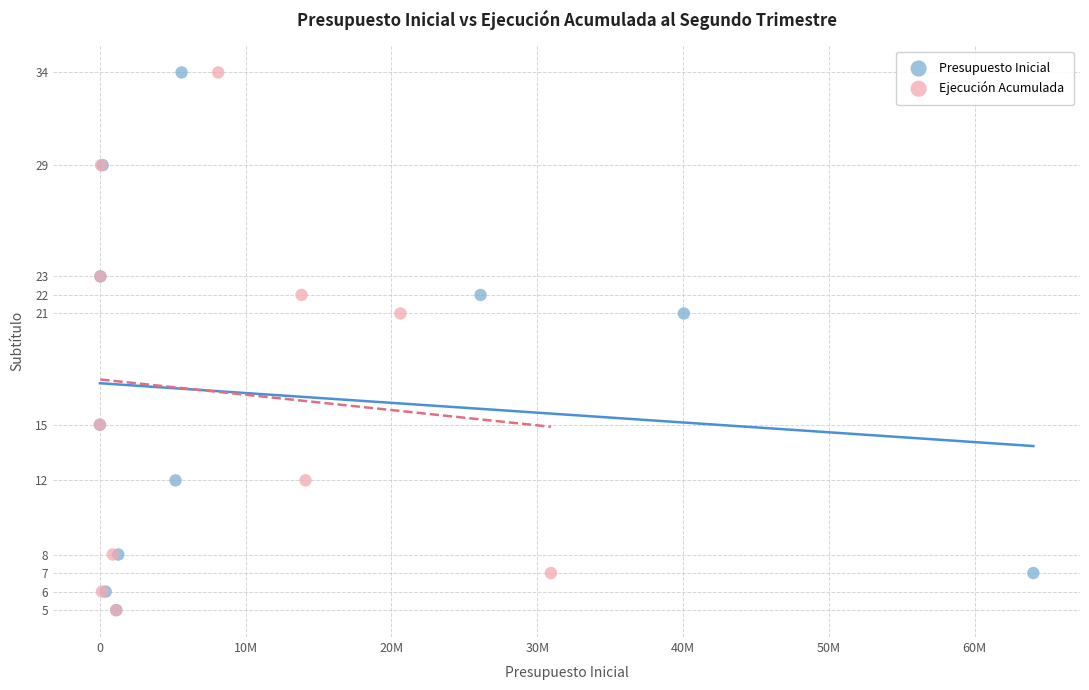

What are all the series names shown in the legend?

Presupuesto Inicial, Ejecución Acumulada